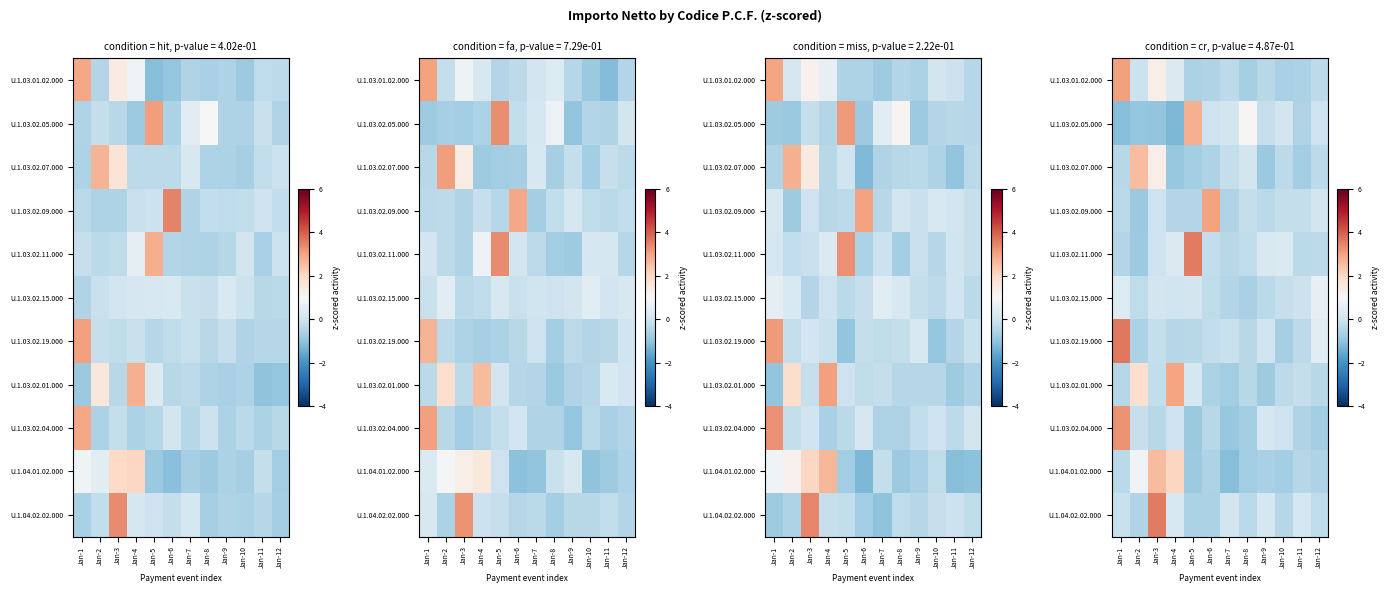

At which category is the sum across all series the highest?

Jan-3